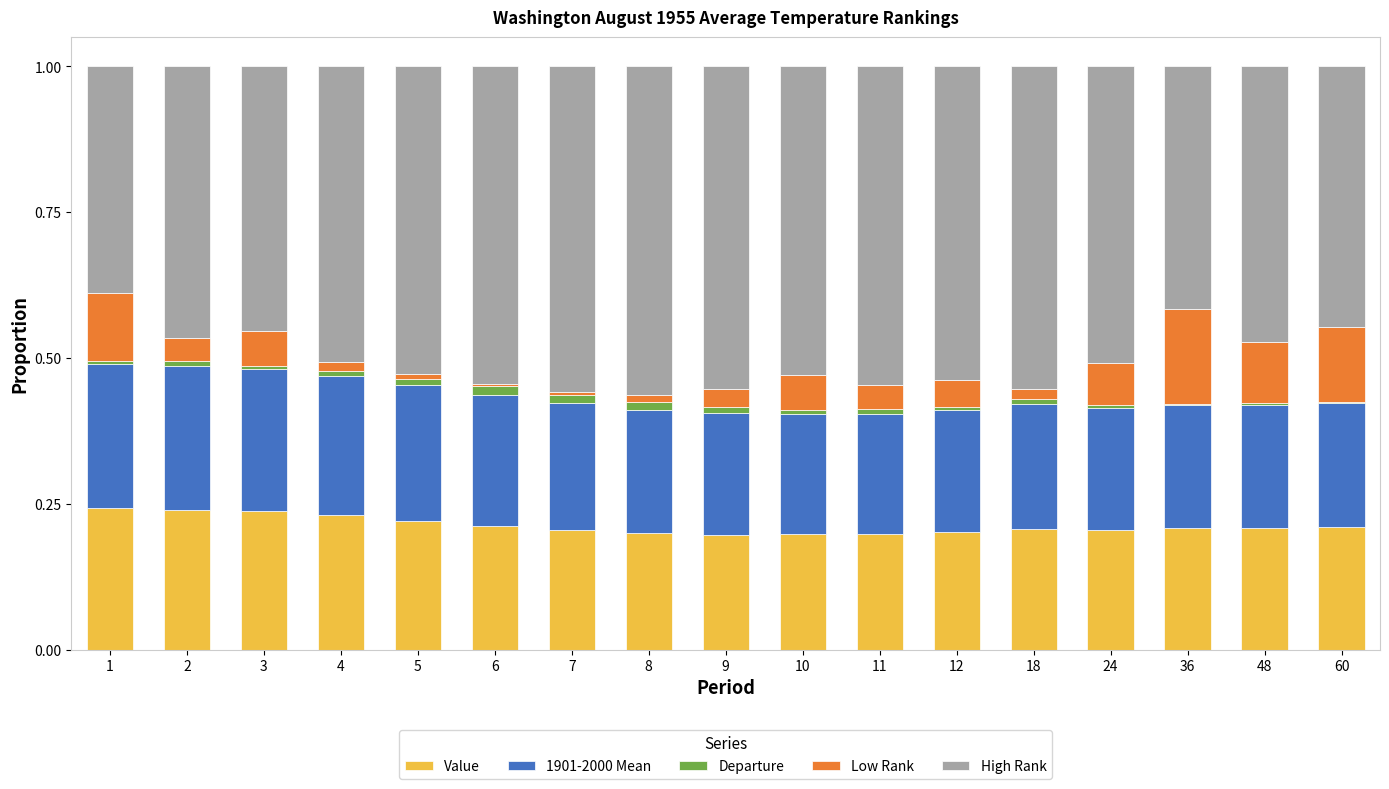

The Value series shows 0.2 at 24. True or false?

True